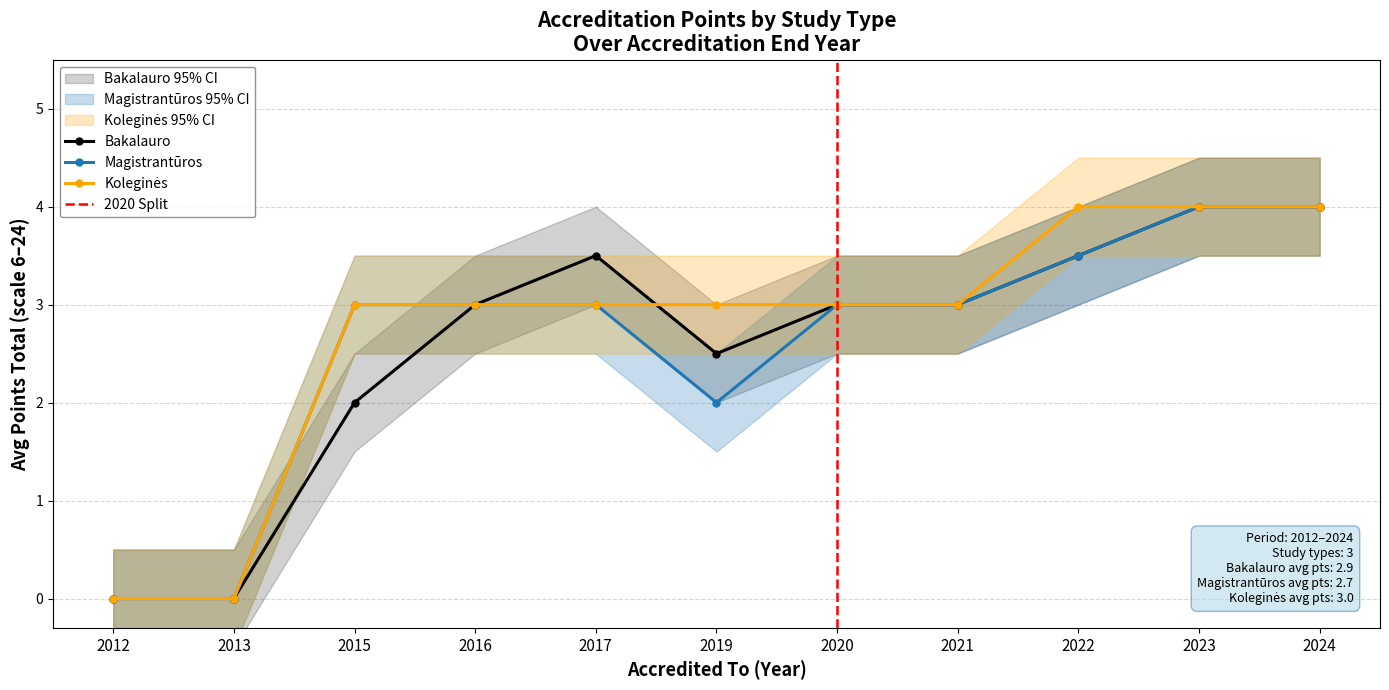

Reading right to left, extract all data points from this chart.

Avg Points (Bakalauro): 2024=4.0	2023=4.0	2022=3.5	2021=3.0	2020=3.0	2019=2.5	2017=3.5	2016=3.0	2015=2.0	2013=0.0	2012=0.0
Avg Points (Magistranturo): 2024=4.0	2023=4.0	2022=3.5	2021=3.0	2020=3.0	2019=2.0	2017=3.0	2016=3.0	2015=3.0	2013=0.0	2012=0.0
Avg Points (Kolegines): 2024=4.0	2023=4.0	2022=4.0	2021=3.0	2020=3.0	2019=3.0	2017=3.0	2016=3.0	2015=3.0	2013=0.0	2012=0.0